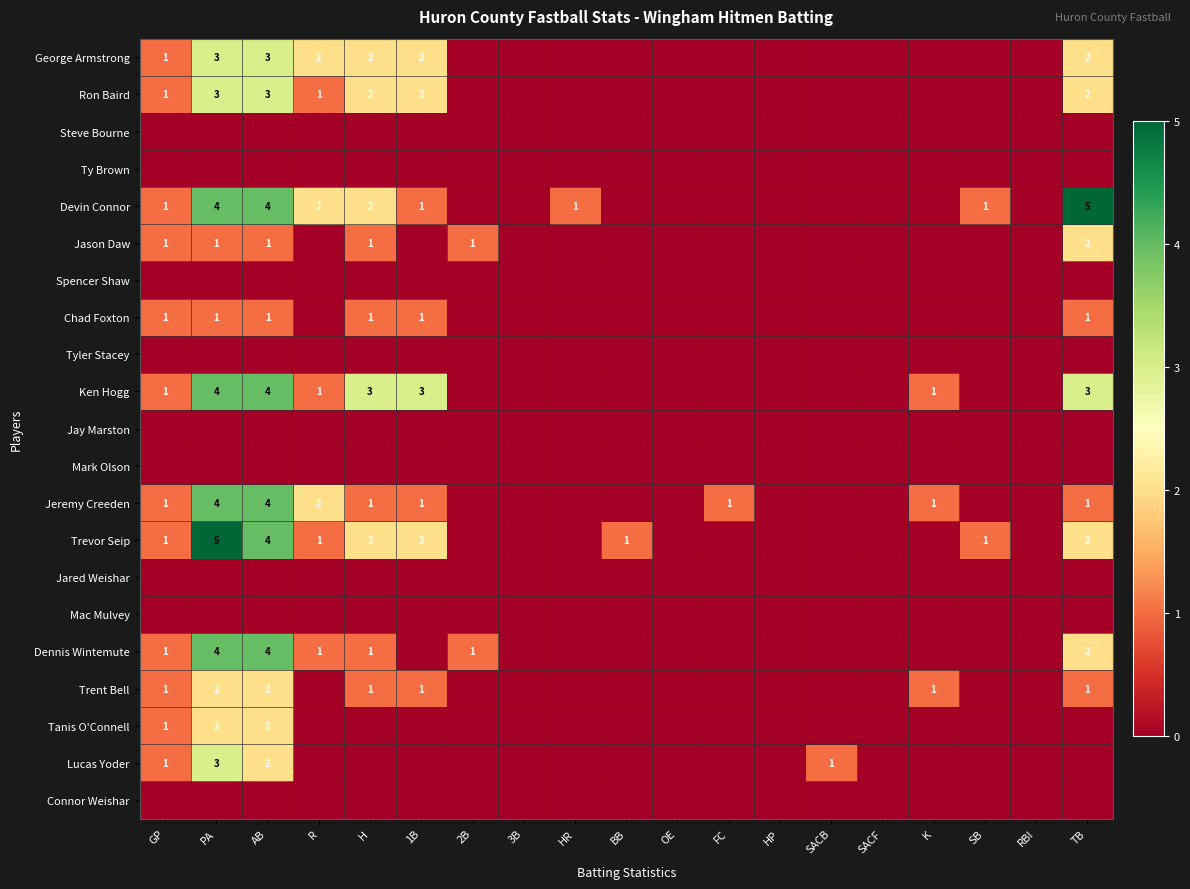

Which series changed the most between H and TB?

Devin Connor